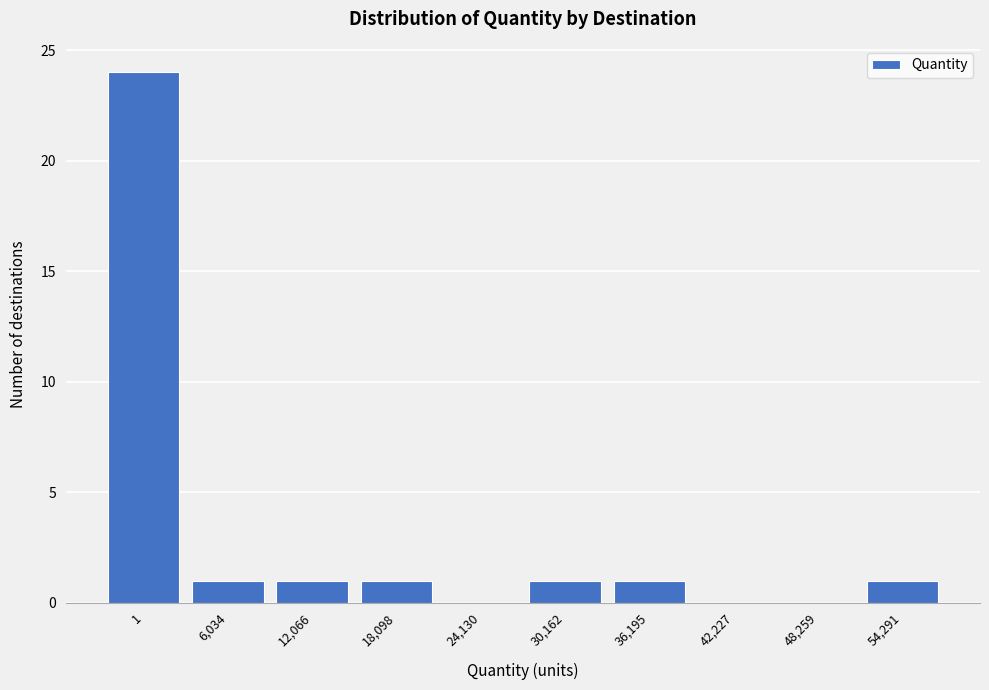

Reading left to right, transcribe all the data shown in this chart.

1=24	6,034=1	12,066=1	18,098=1	24,130=0	30,162=1	36,195=1	42,227=0	48,259=0	54,291=1